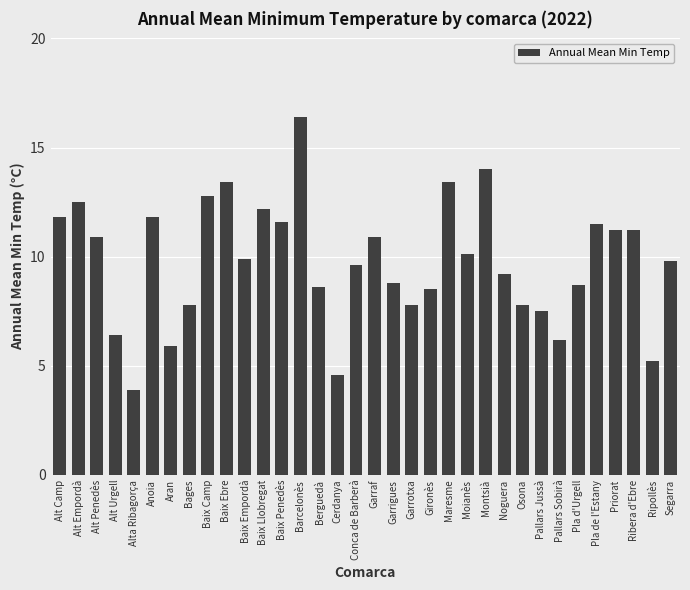

The chart shows a value of 6.2 at Alt Empordà. True or false?

False